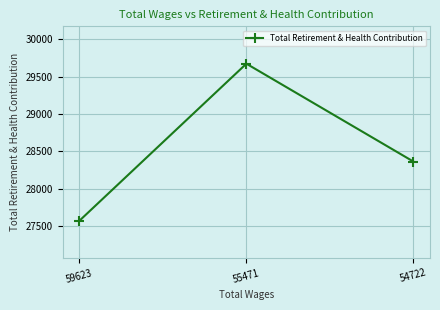

Approximately how many times larger is the value at 59623 compared to 55471?

0.9